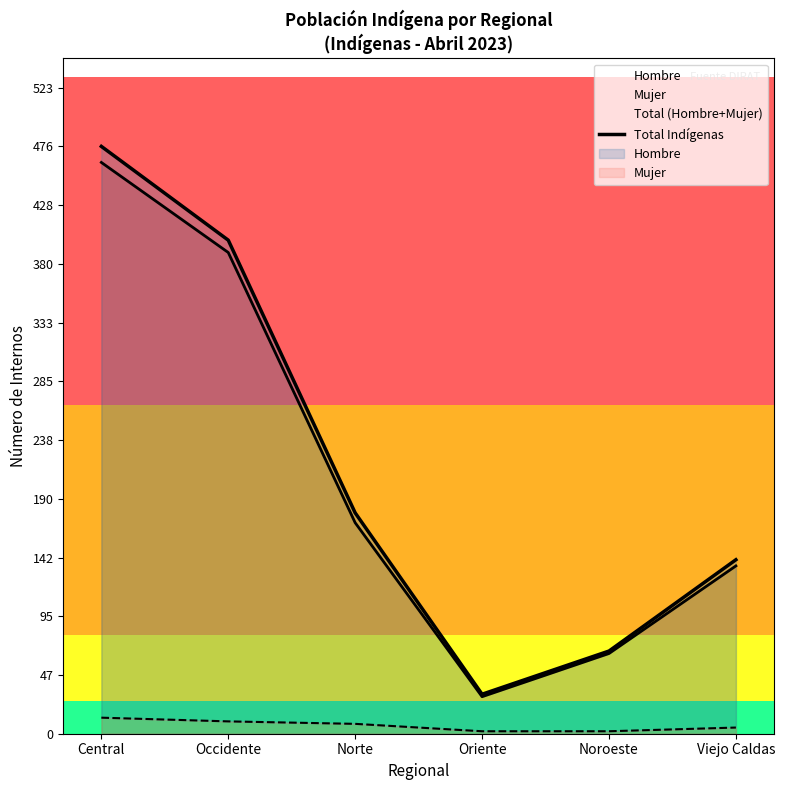

What is the sum of all values?

1295